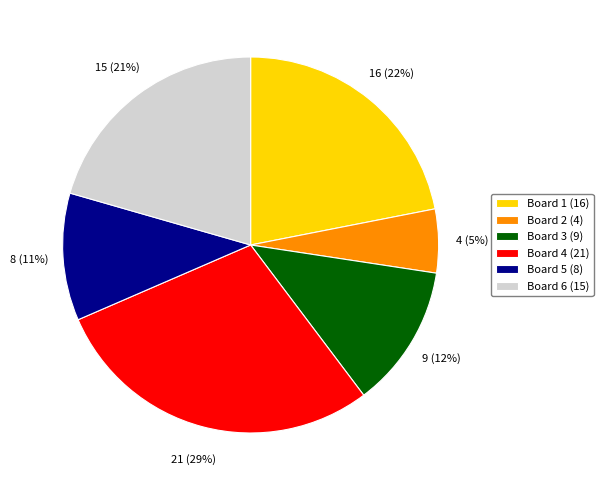

Which has a higher value, Board 4 or Board 3?

Board 4